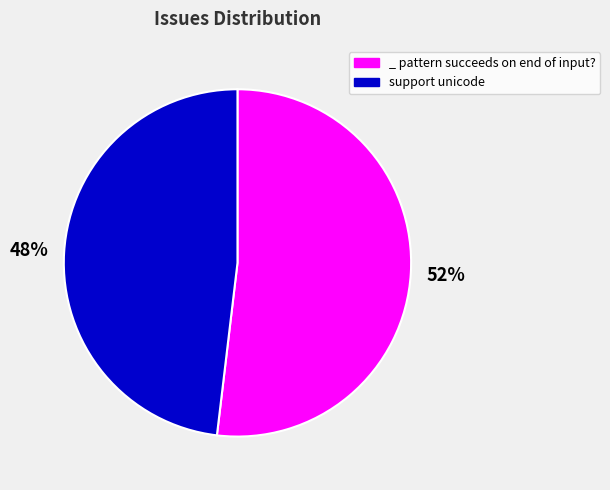

True or false: support unicode accounts for 48% of the total.

True